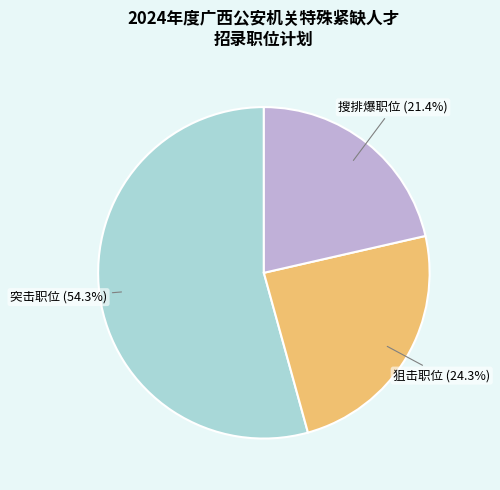

What is the majority slice?

突击职位